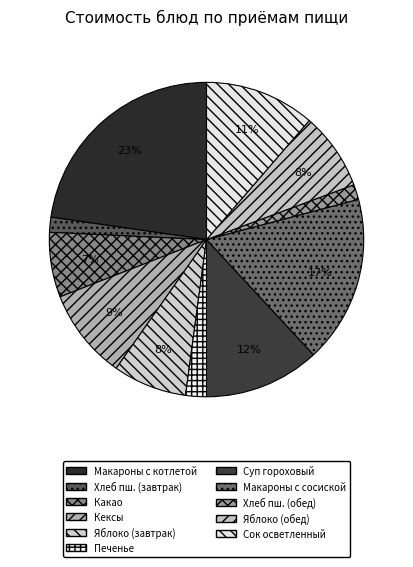

How many segments does this pie chart have?

11